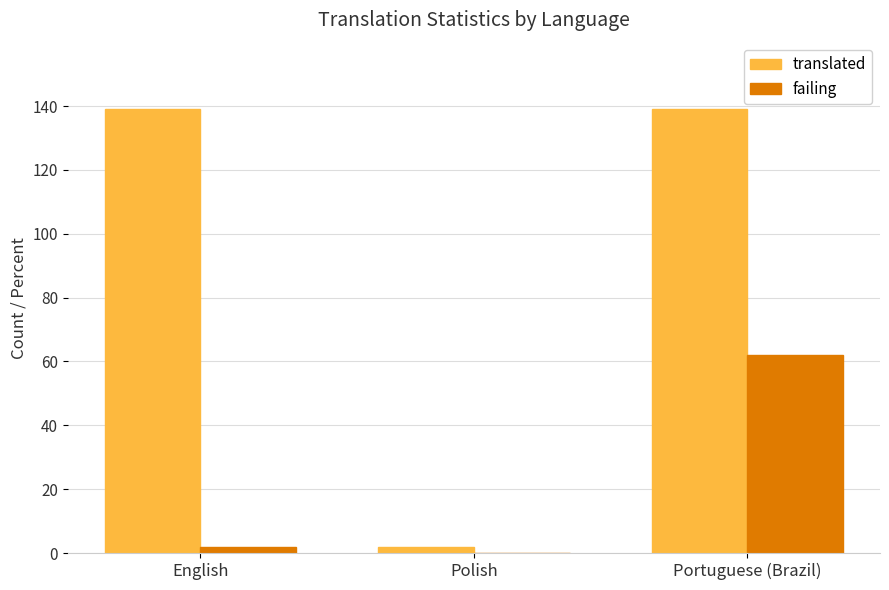

Reading right to left, extract all data points from this chart.

translated: Portuguese (Brazil)=139	Polish=2	English=139
failing: Portuguese (Brazil)=62	Polish=0	English=2